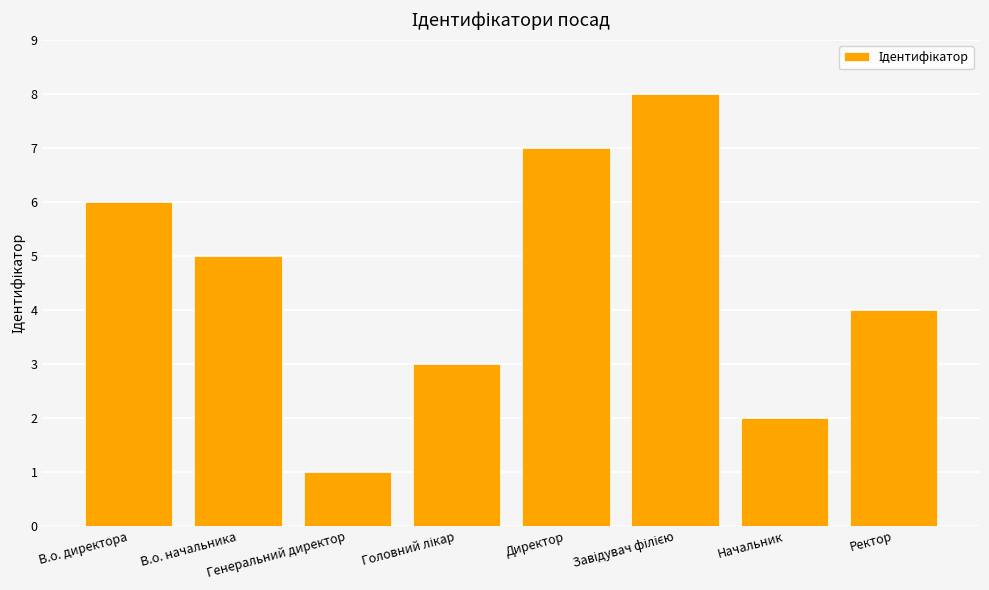

Reading left to right, list all the values displayed in this chart.

6	5	1	3	7	8	2	4